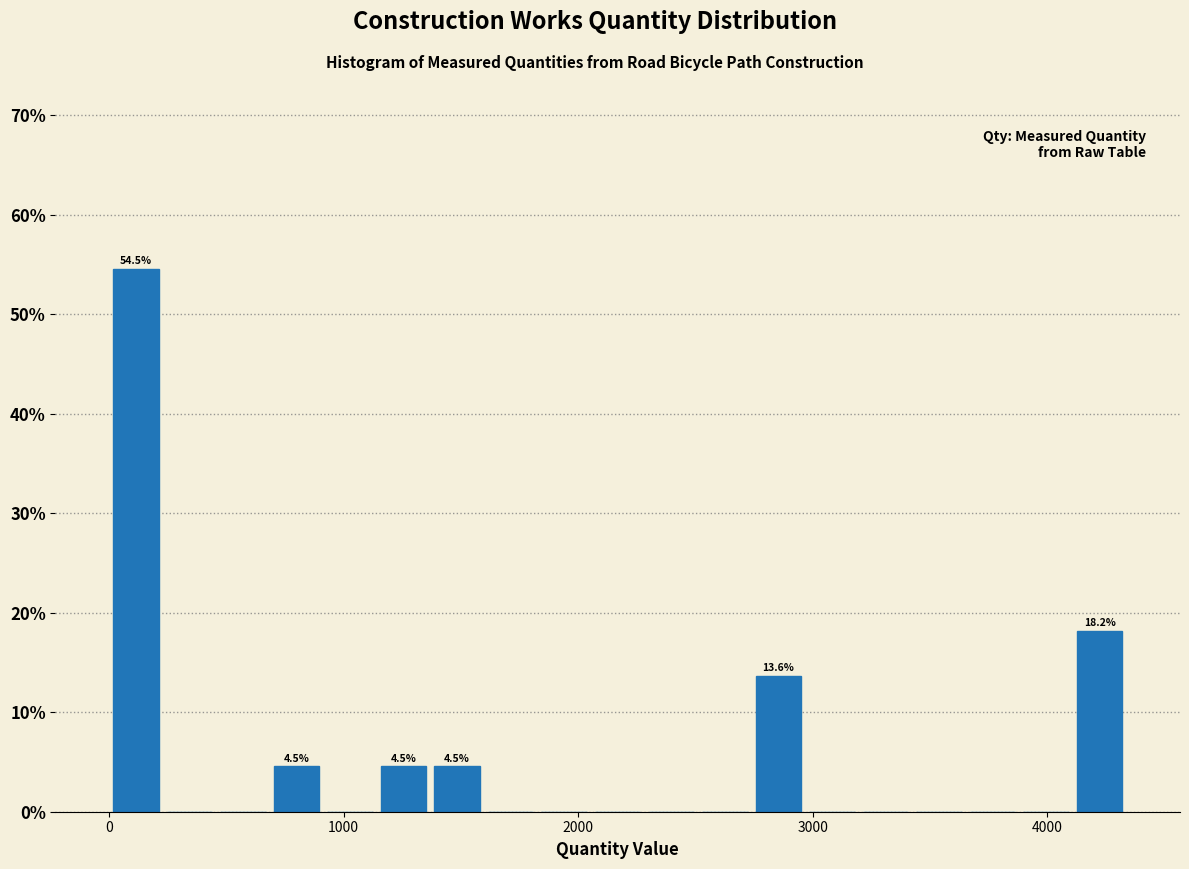

Around what value on the x-axis is the tallest bar? Give the approximate position of its centre, as read against the axis.

100